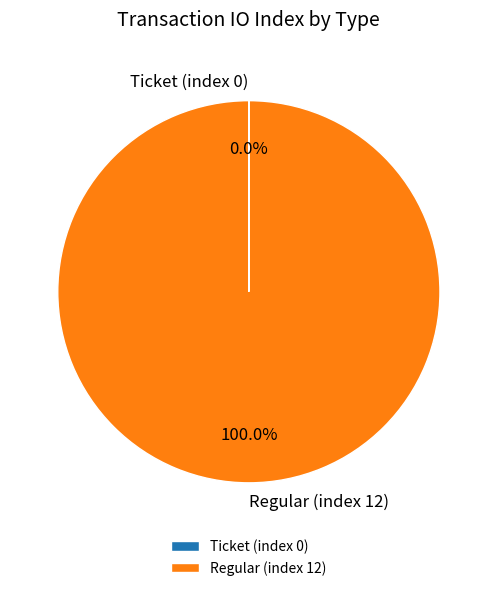

Which category accounts for the majority?

Regular (index 12)